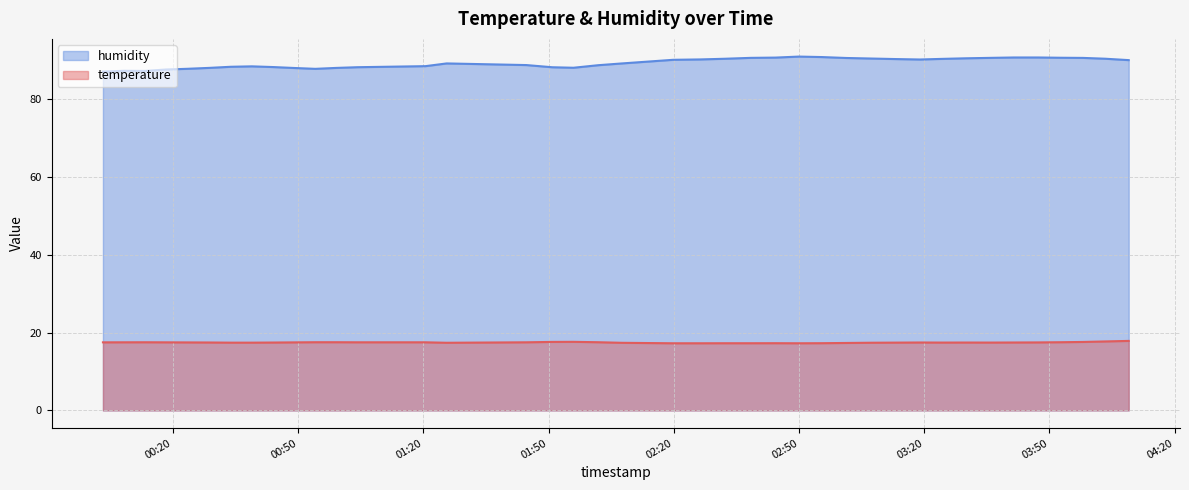

Which series has the widest spread of values?

humidity